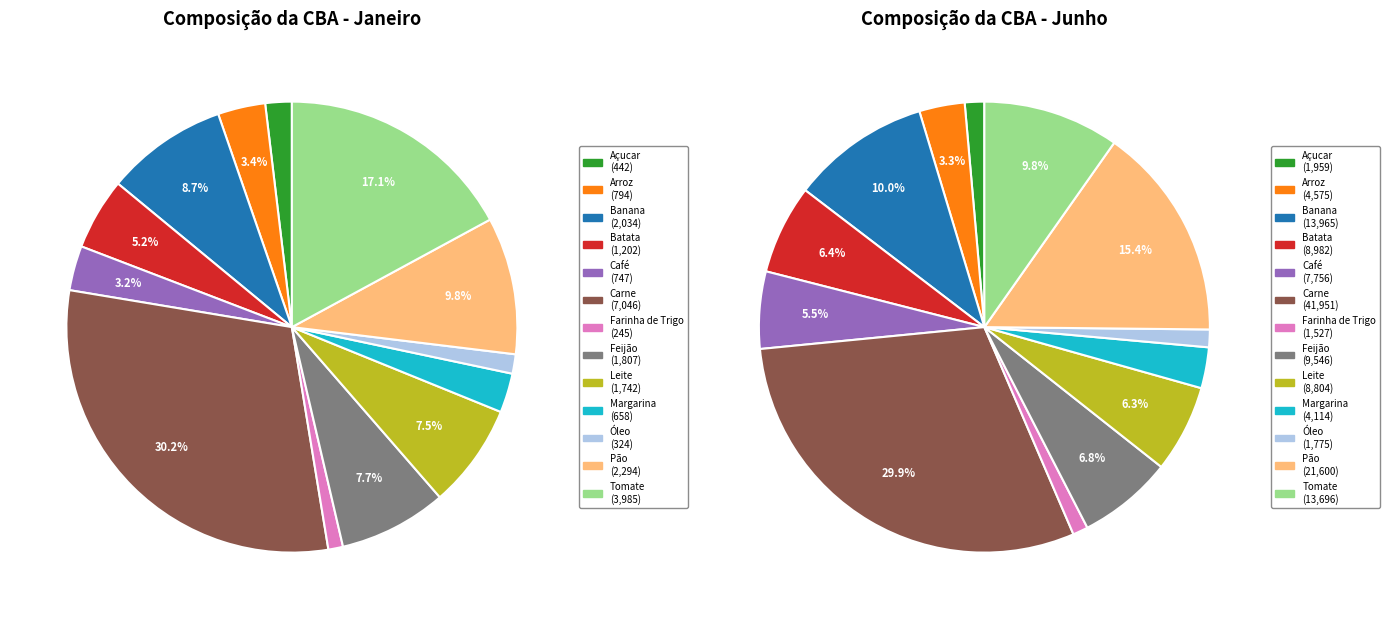

How many segments does this pie chart have?

13